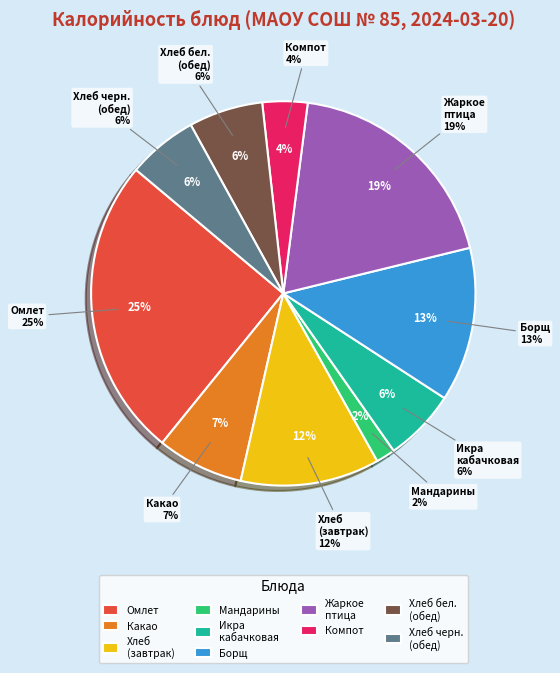

To the nearest percent, what portion does Хлеб ржано-пшеничный (обед) represent?

6%